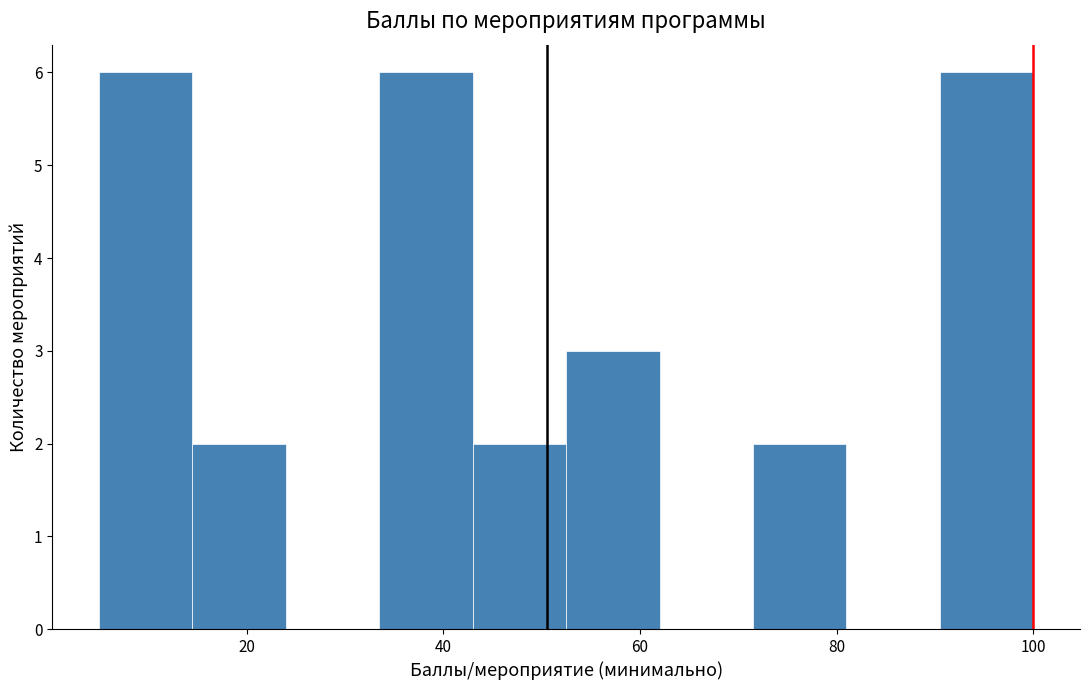

What is the height of the bar covering 90.5 to 100.0 on the x-axis? Neither the bar edges nor the heights are printed on the chart, so give them approximately, as read against the axes.

6